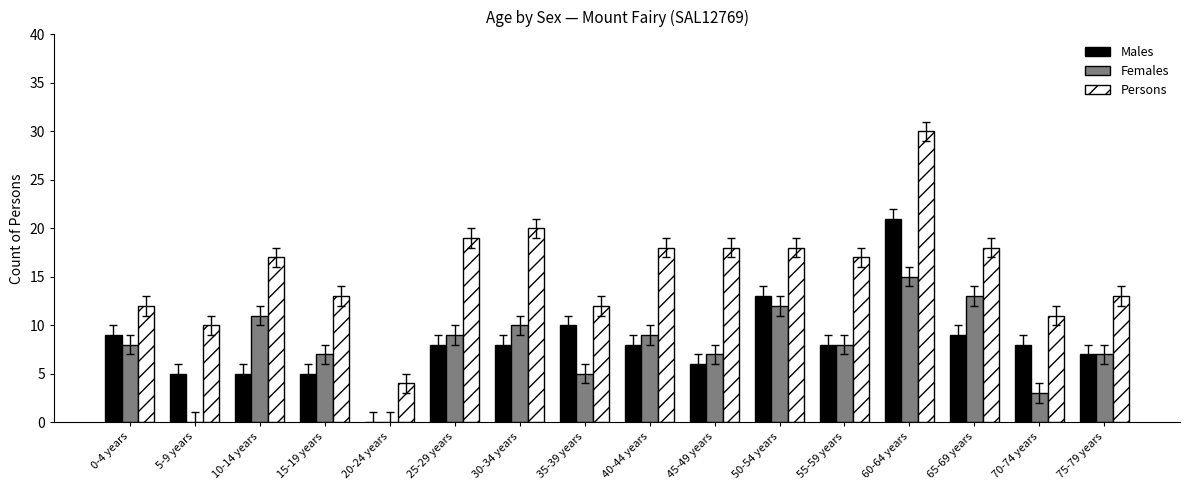

What is the total value across all series at 40-44 years?

35